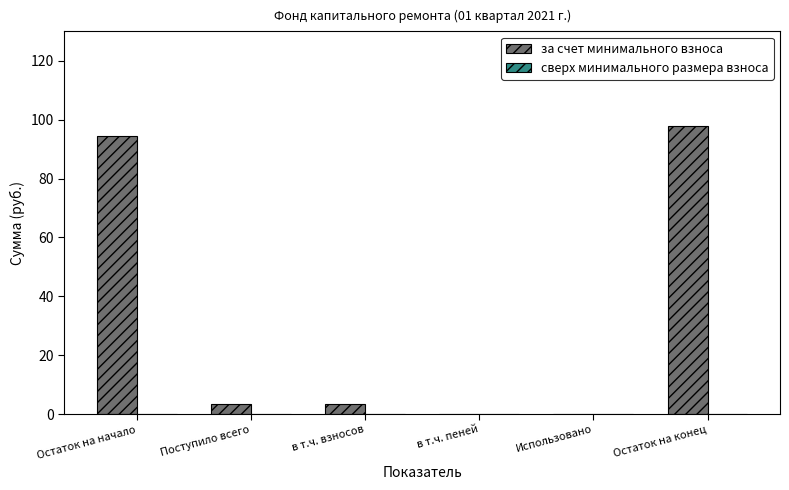

At which category does the chart reach its peak across all series?

Остаток на конец